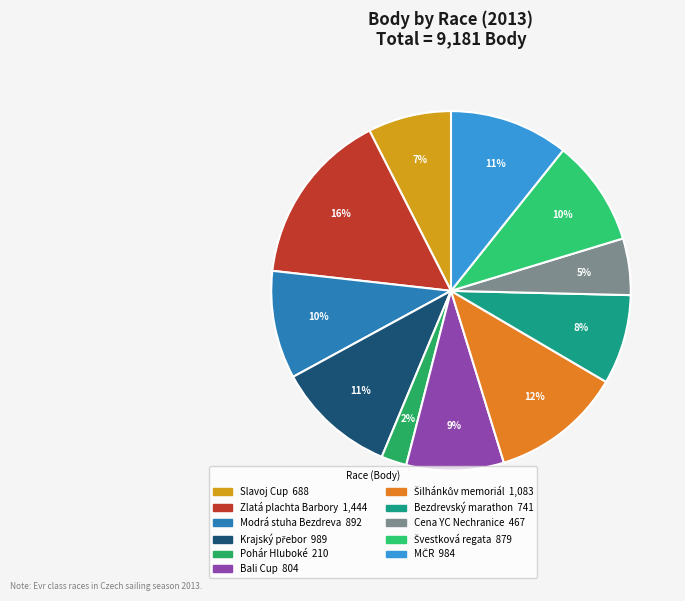

Is it true that Cena YC Nechranice is 17% of the pie?

False